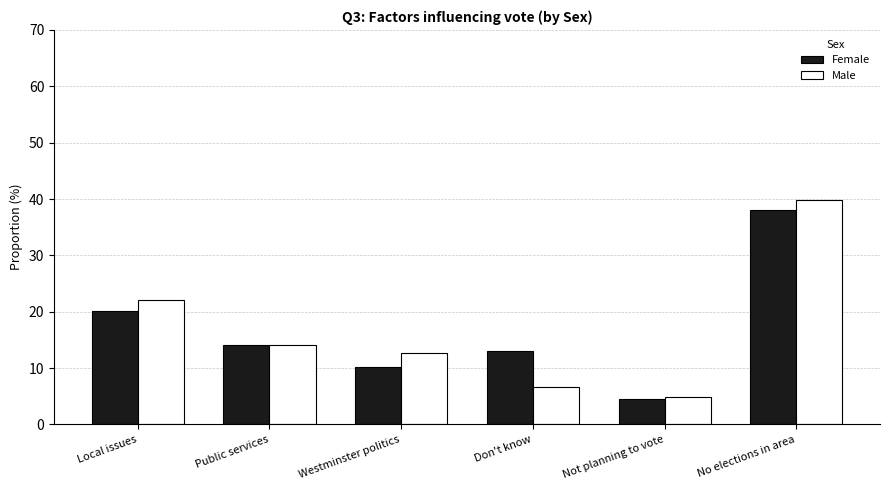

Which category has the lowest value in the Female series?

Not planning to vote